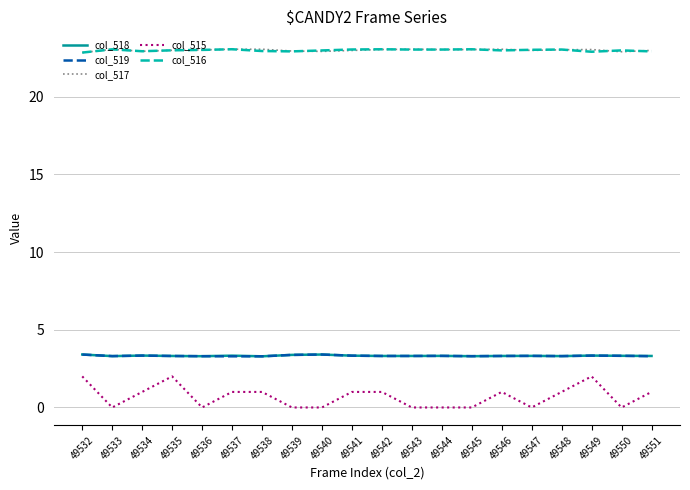

Which series has the largest range (max minus min)?

col_515